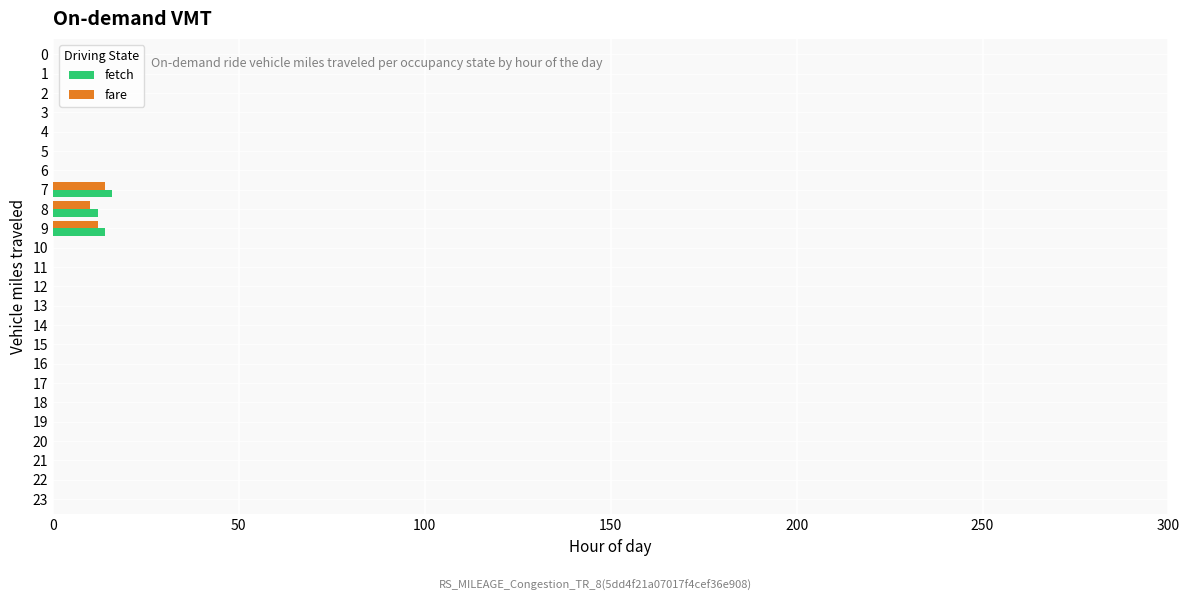

What is the sum of all fetch values?

42